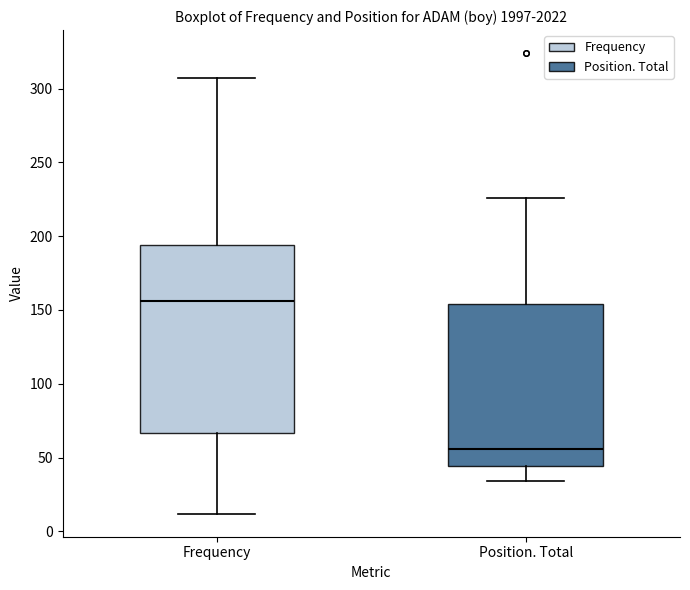

Reading left to right, read every box against the y-axis: the position of its median line, the range the box covers, and the ends of its whiskers. The values are not printed on the chart, so give them approximately, as read against the axis.

Frequency: median 155, box 65 to 195, whiskers 10 to 305
Position. Total: median 55, box 45 to 155, whiskers 35 to 225